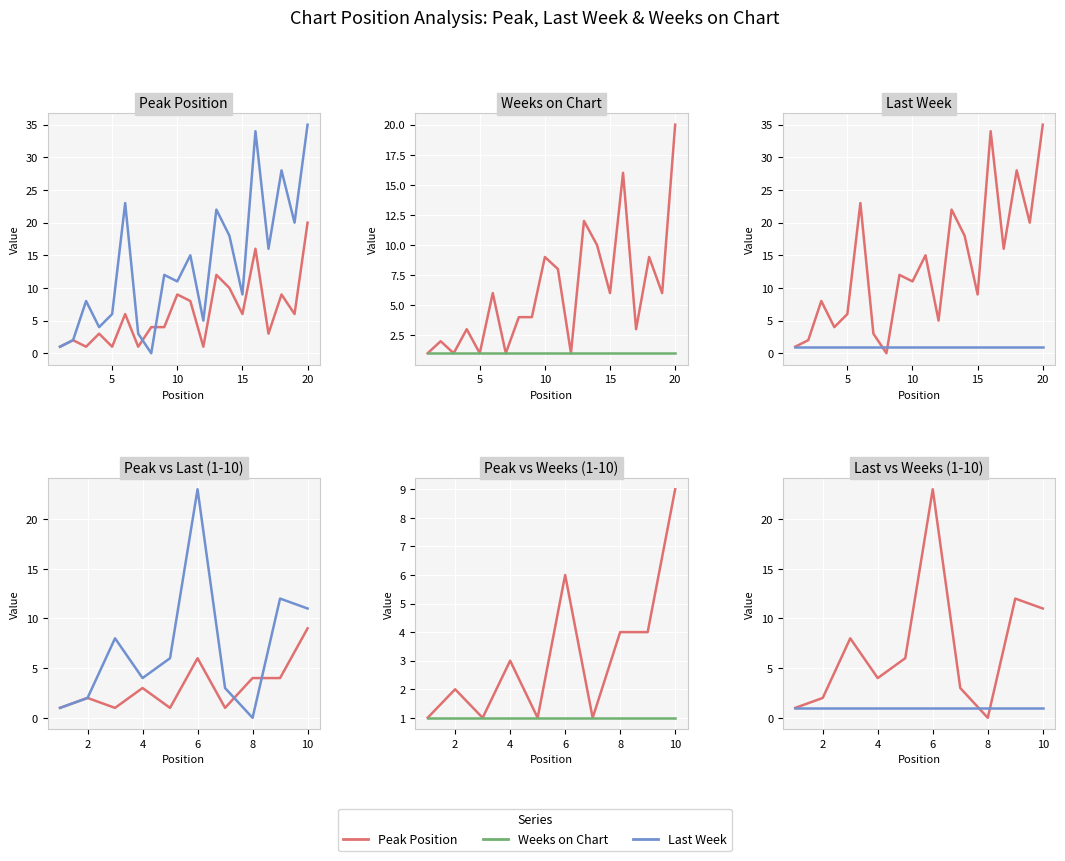

In Peak Position, how many points are higher than both neighbors (excluding endpoints)?

3